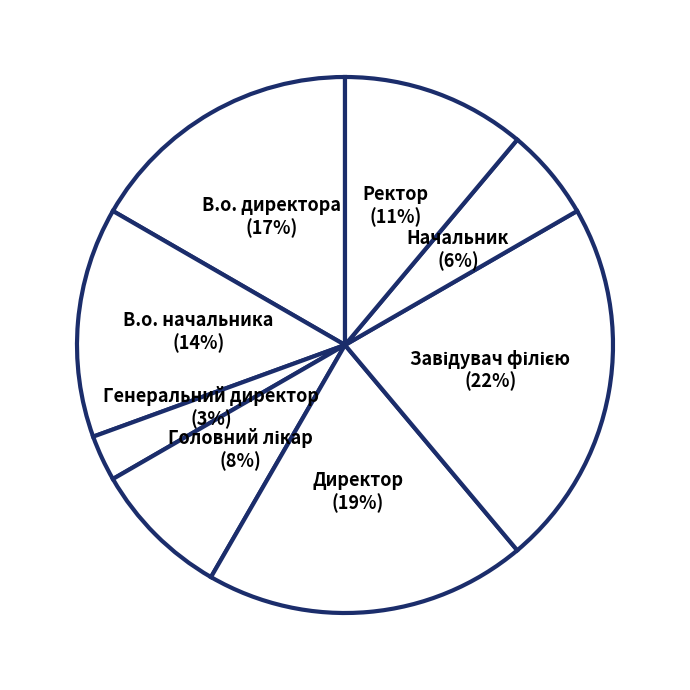

Count the number of slices in the pie.

8